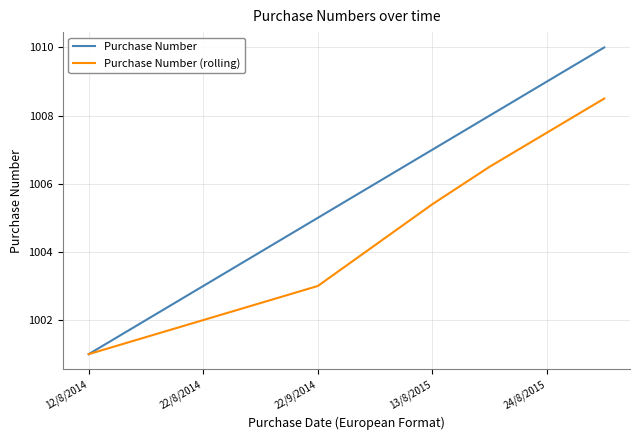

Rank the series by their average value, from highest to lowest.

Purchase Number, Purchase Number (rolling)